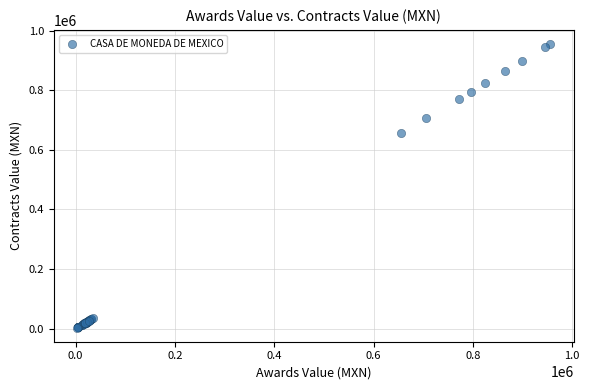

What Y value in the scatter plot is closest to 479483?

655581.9